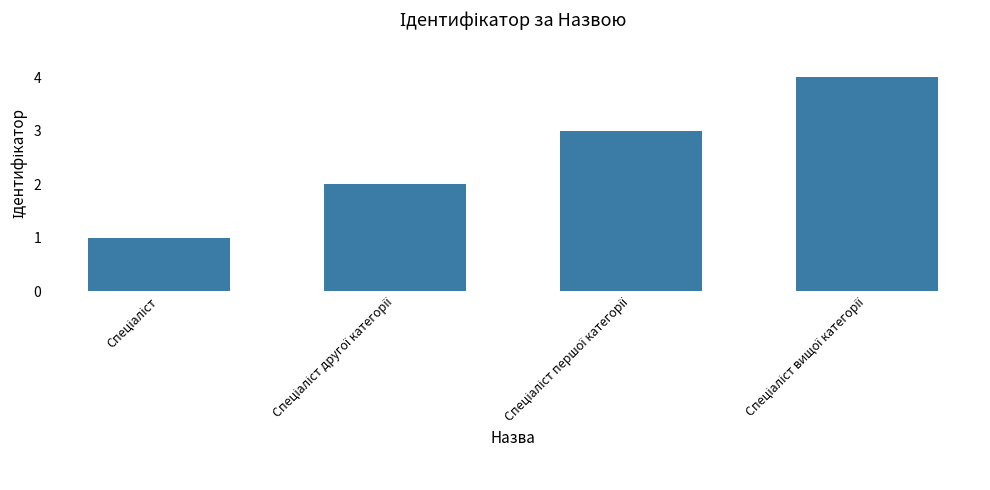

What is the smallest value displayed?

1